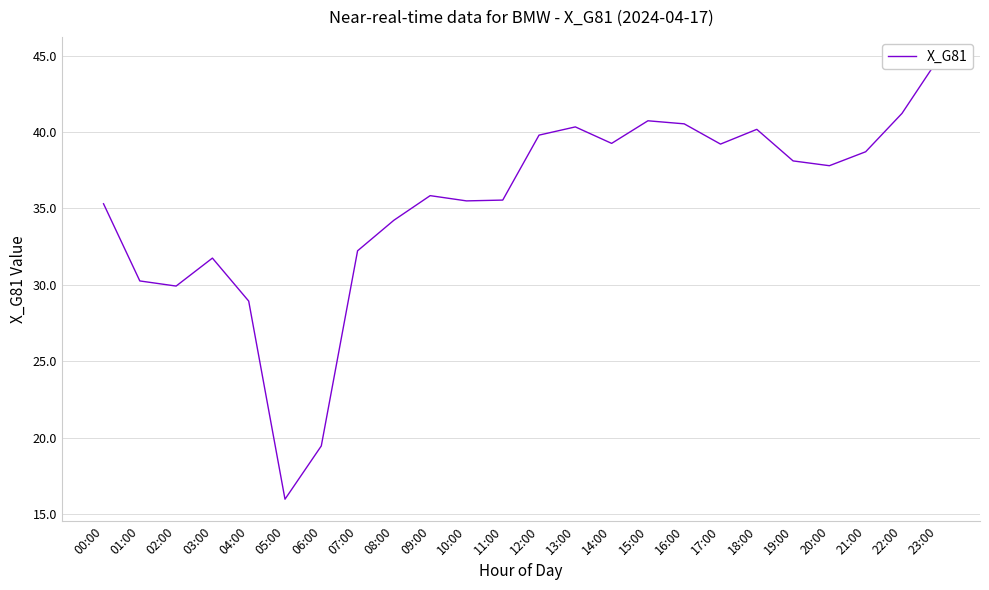

Which category has the lowest value across all series?

05:00